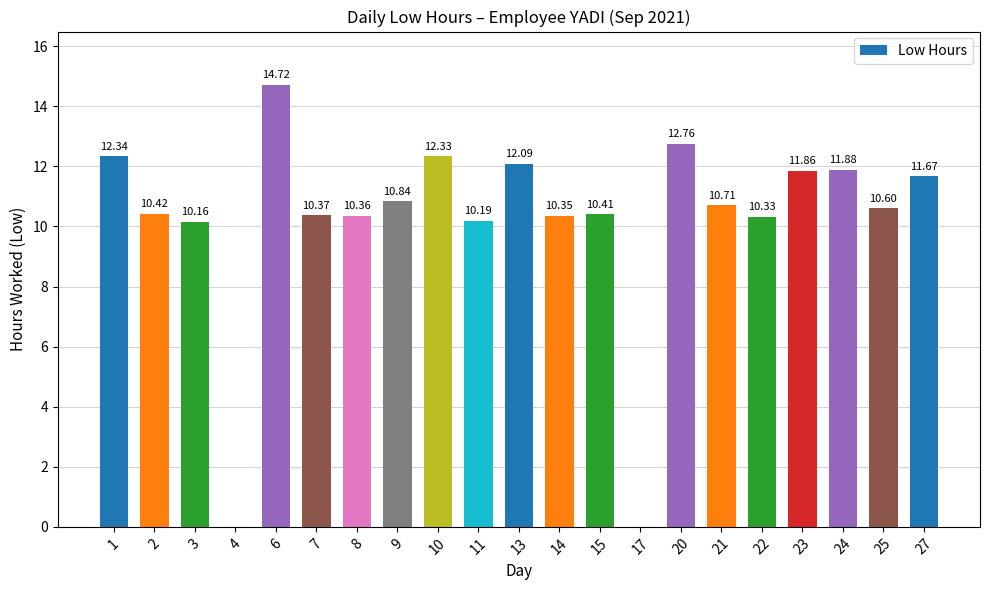

What is the change in value from 4 to 20?

+12.8